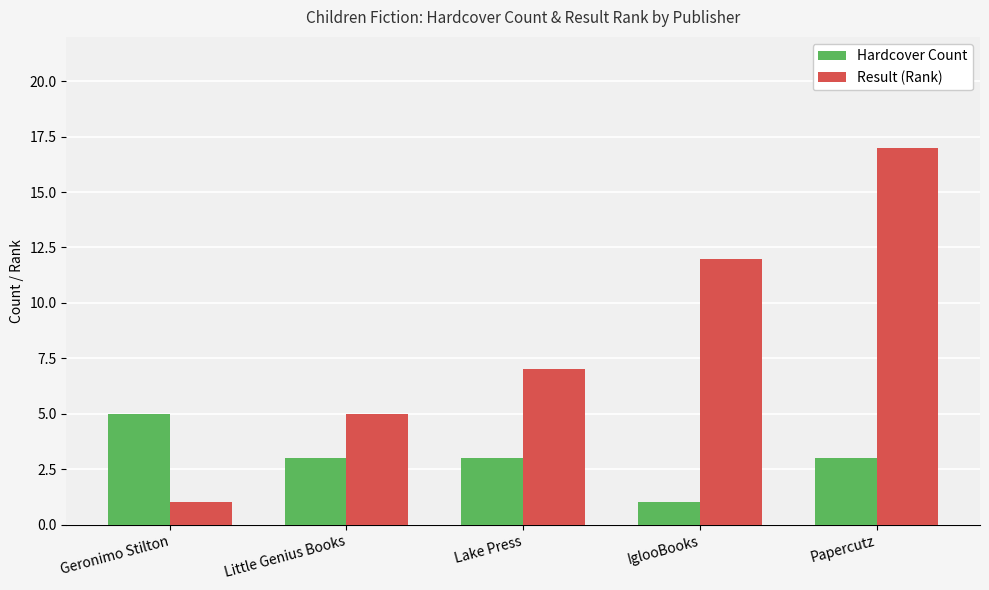

Rank the series at Geronimo Stilton from lowest to highest value.

Result (Rank), Hardcover Count